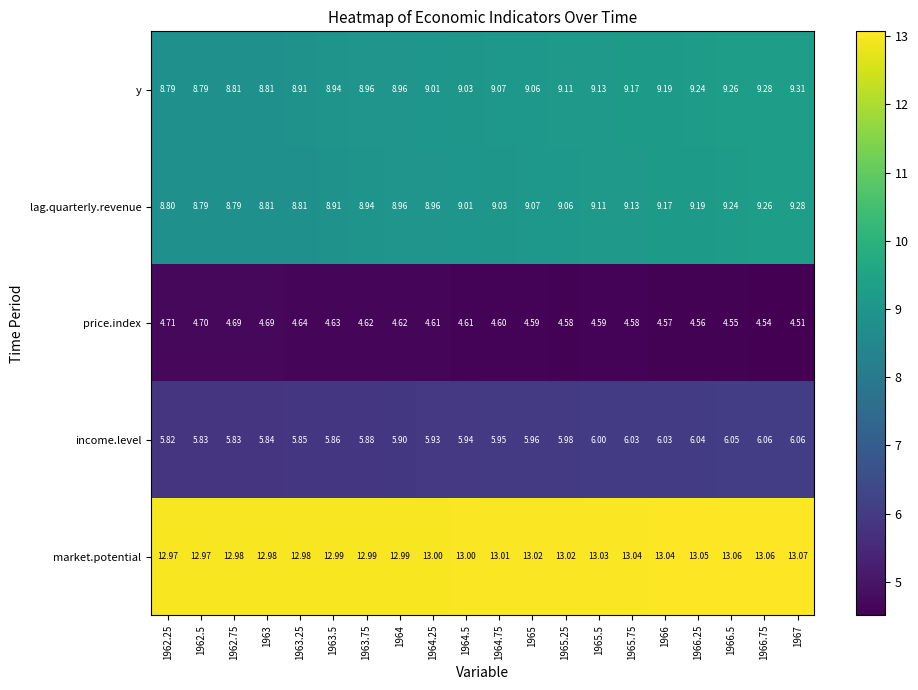

Which series has the largest range (max minus min)?

y